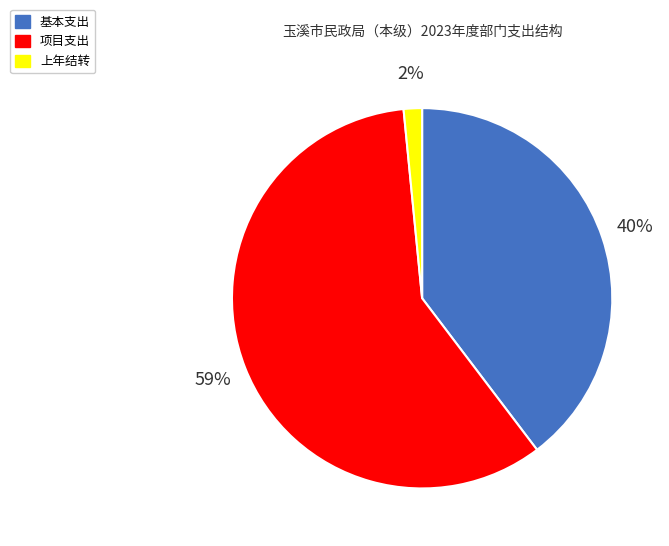

To the nearest percent, what is the combined percentage of 项目支出 and 上年结转?

60%